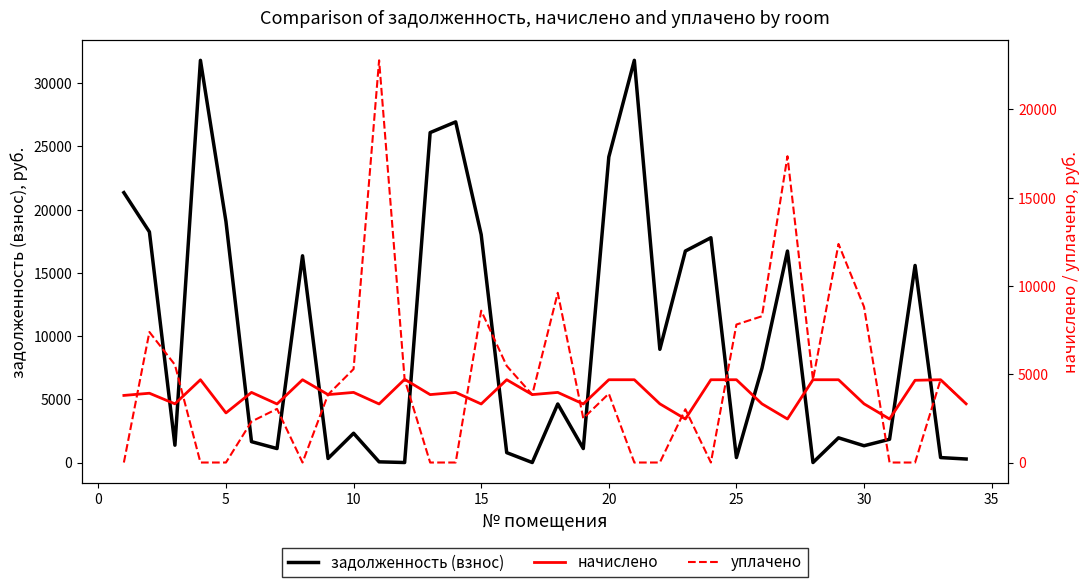

What is the highest value of the задолженность (взнос) series?

31815.8